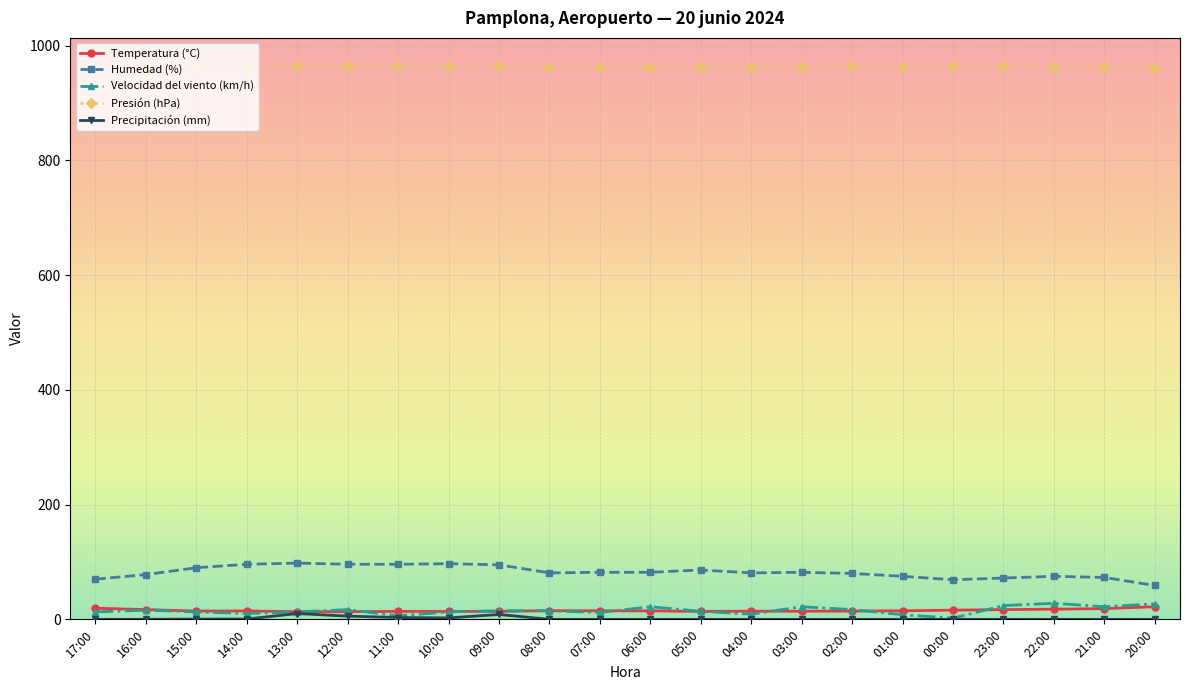

What is the highest value of the Humedad (%) series?

98.0